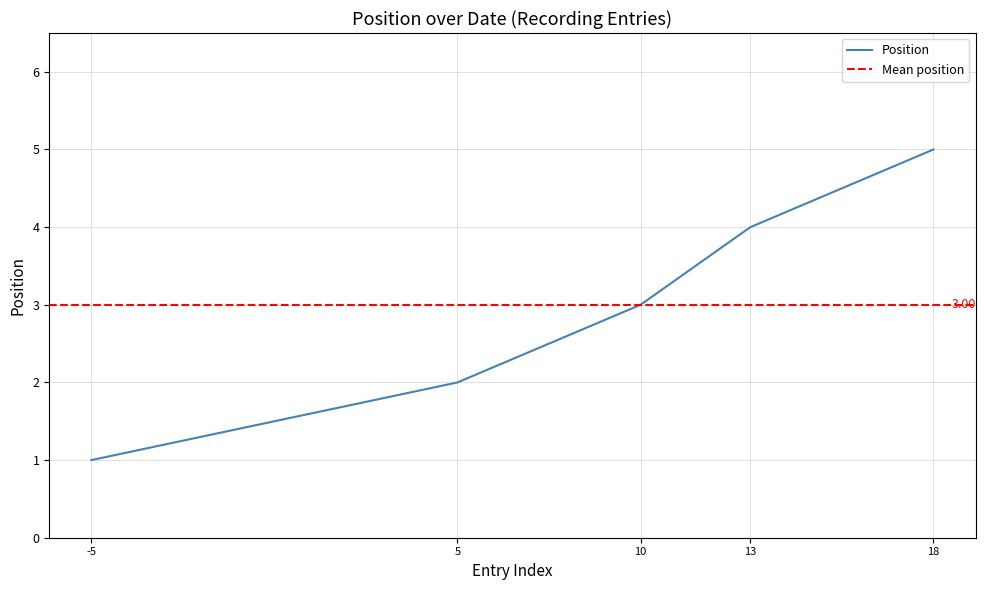

What is the maximum value shown in the chart?

5